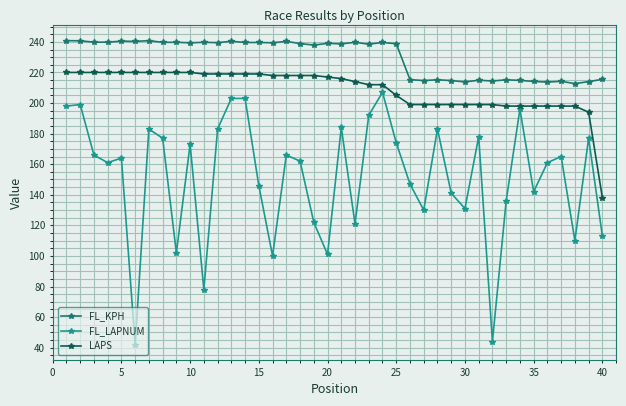

What is the value of the LAPS point at the 2nd from the left?

220.0